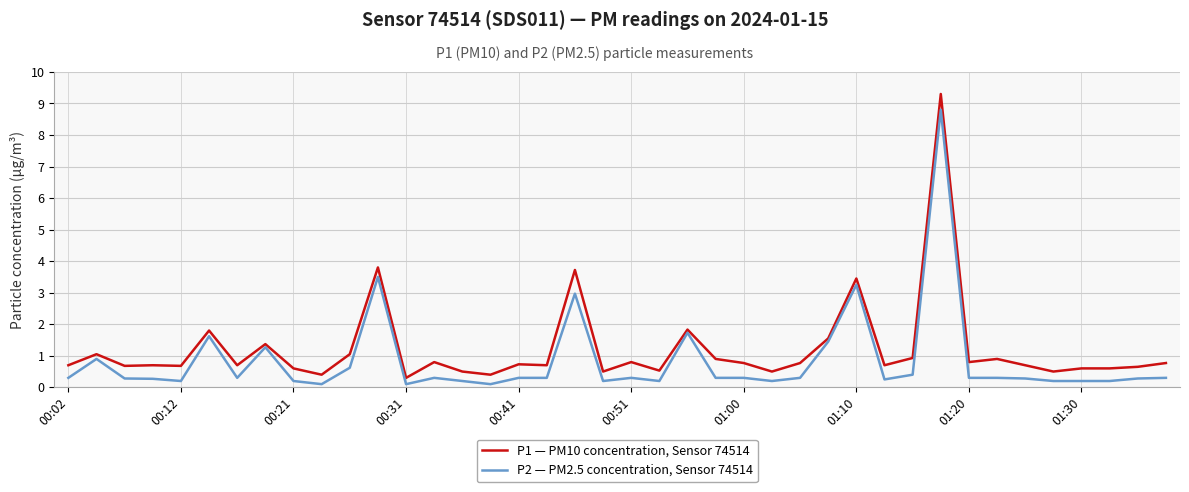

Rank the series by their average value, from highest to lowest.

P1 — PM10 concentration, Sensor 74514, P2 — PM2.5 concentration, Sensor 74514